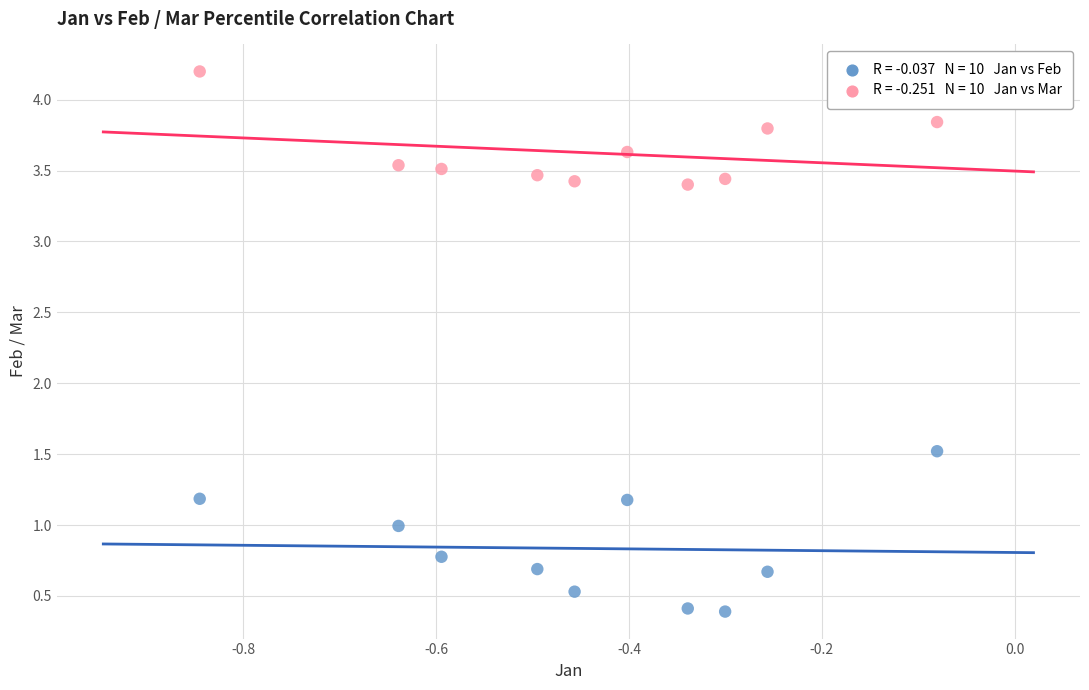

Across all series, what Y value is closest to 2?

1.5